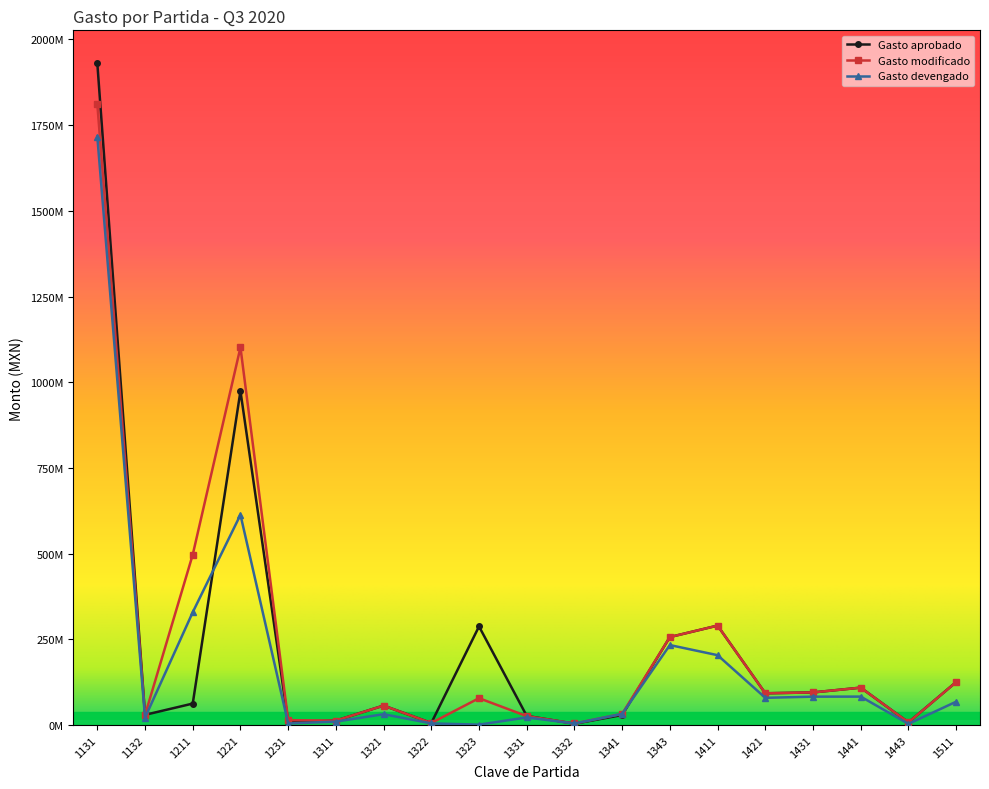

Reading left to right, list all the values displayed in this chart.

Gasto aprobado: 1131=1930119981	1132=30029383	1211=62936000	1221=974398879	1231=9500000	1311=13247859	1321=57083677	1322=6267616	1323=287940122	1331=27000000	1332=4177952	1341=29522423	1343=256935629	1411=290355839	1421=92932529	1431=95391297	1441=109411576	1443=8061325	1511=125718632
Gasto modificado: 1131=1812023592	1132=29632413	1211=497378788	1221=1101862289	1231=14568500	1311=13247859	1321=57083677	1322=6267616	1323=78633315	1331=26336450	1332=4841501	1341=32889668	1343=256935629	1411=290355839	1421=92982745	1431=95504786	1441=109411576	1443=8061325	1511=125554925
Gasto devengado: 1131=1716410749	1132=21719272	1211=329395726	1221=613537778	1231=4808500	1311=10271207	1321=31978231	1322=5060989	1323=1501206	1331=22570366	1332=4841501	1341=32780534	1343=233581954	1411=204095234	1421=79719814	1431=83074446	1441=83230338	1443=3713695	1511=68355614